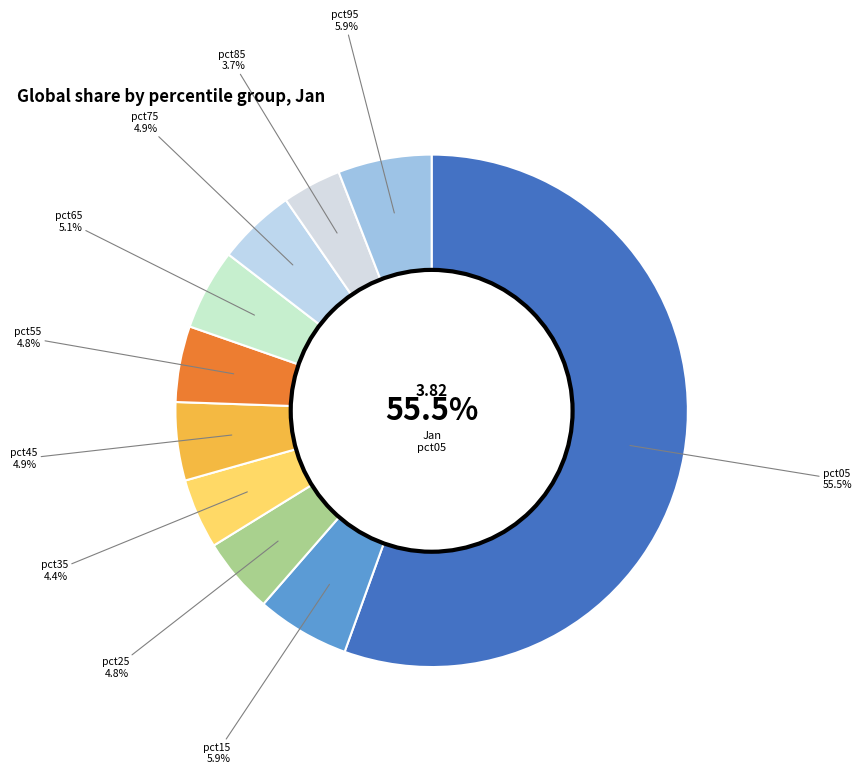

Which slice is the largest?

pct05